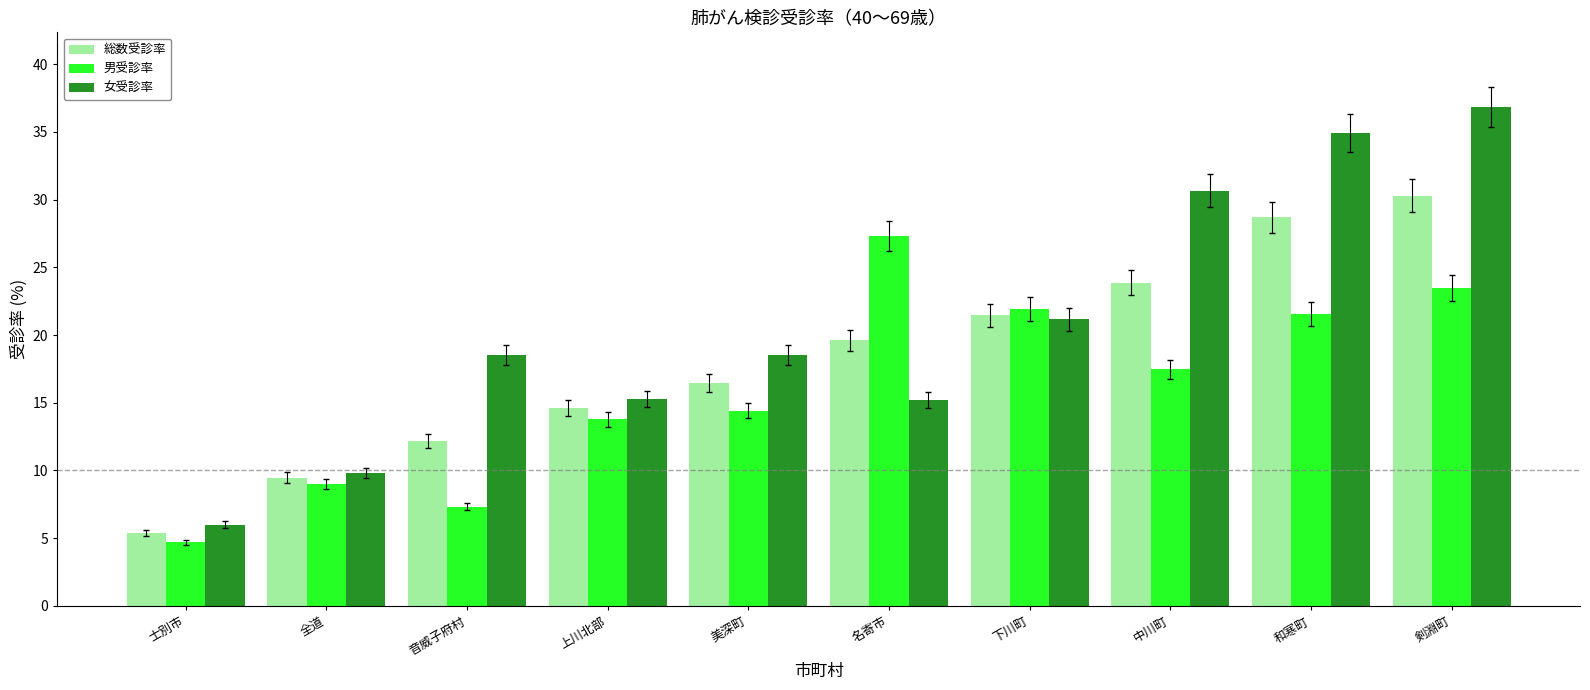

What is the sum of the 男受診率 values at 剣淵町 and 下川町?

45.4